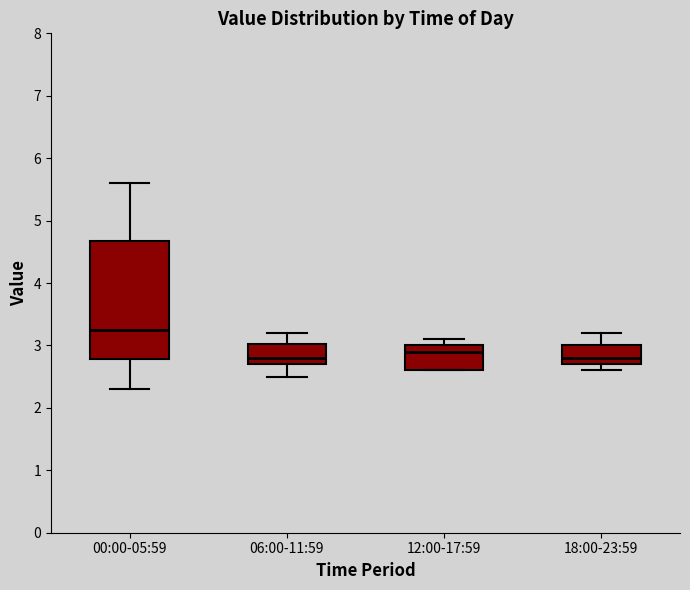

Which box is the tallest, from its lower edge to its upper edge?

00:00-05:59